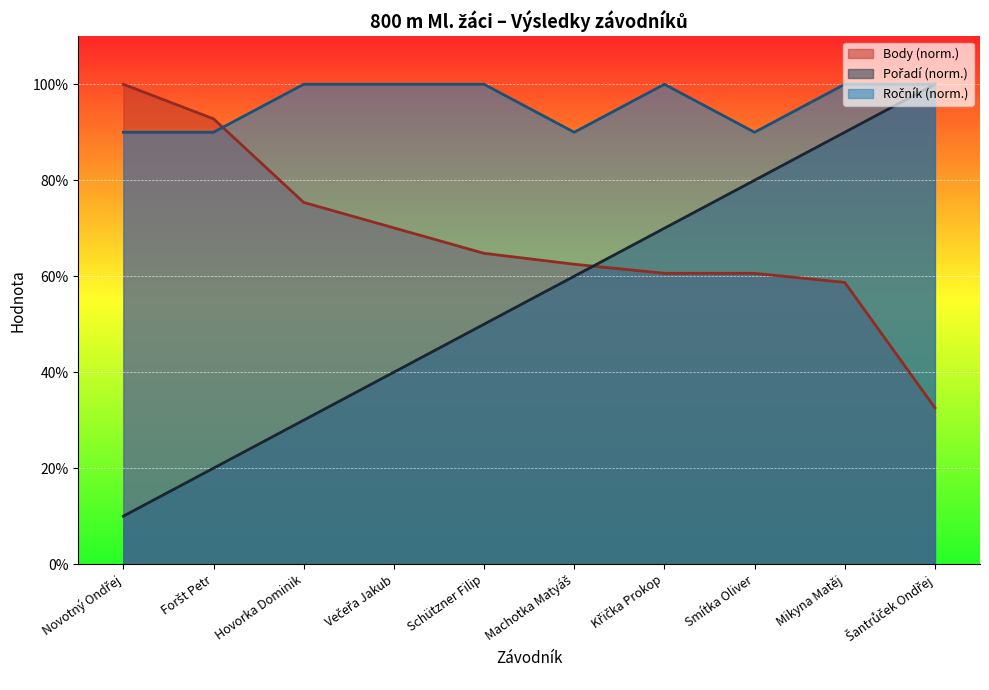

What is the label of the 2nd point from the right?

Mikyna Matěj